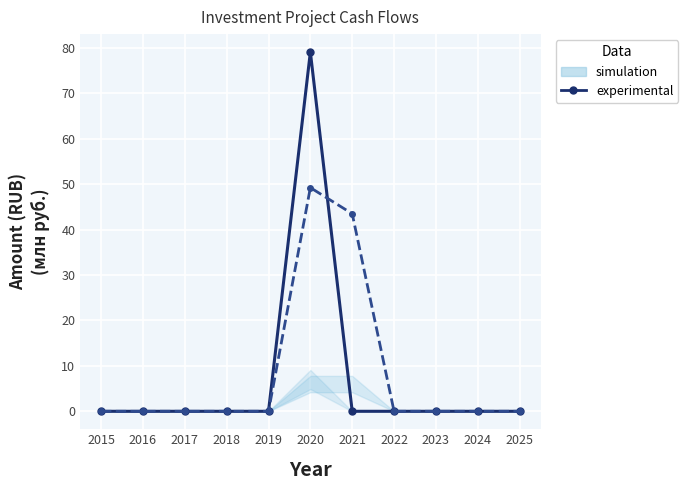

Is it true that experimental (development) equals 27.2 at 2017?

False